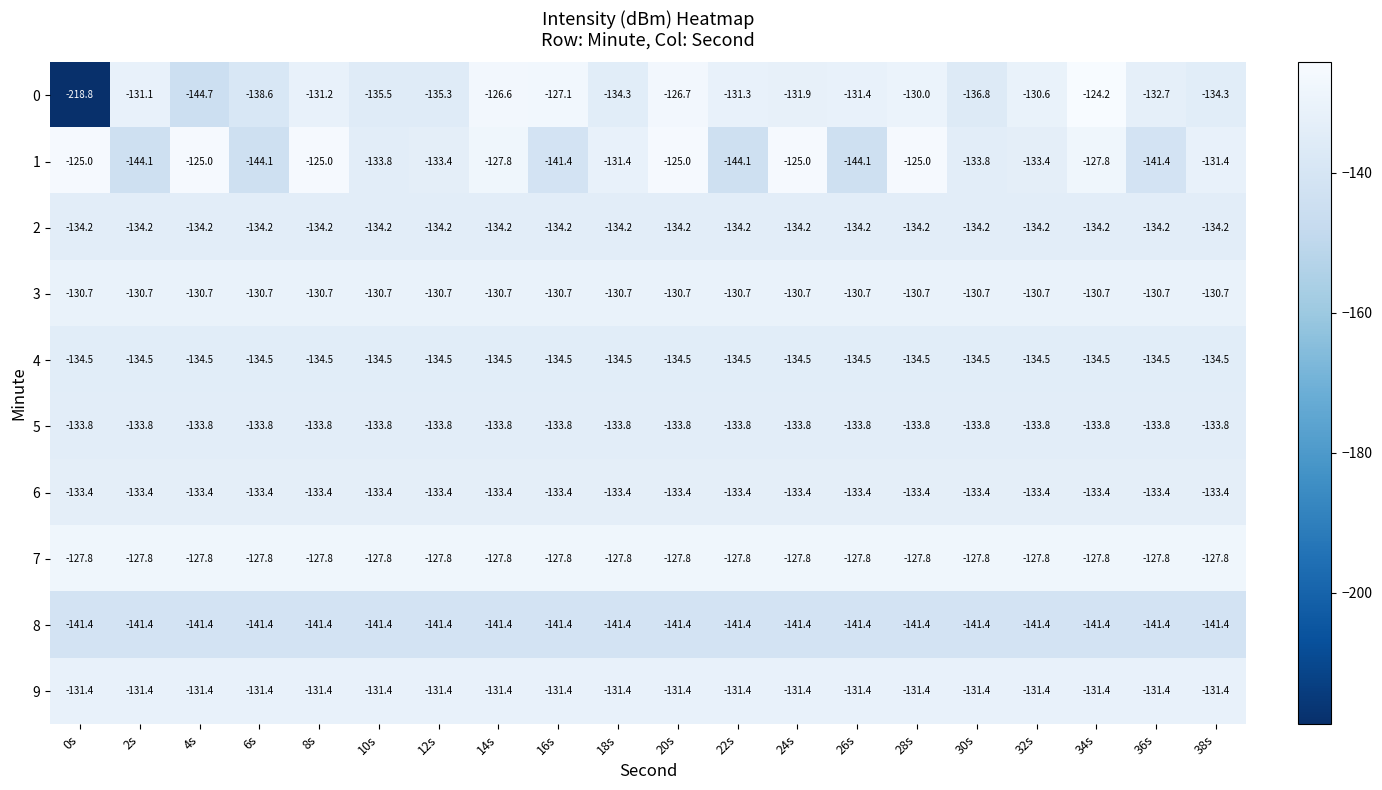

What is the difference between the highest and lowest values at 32s?

13.6